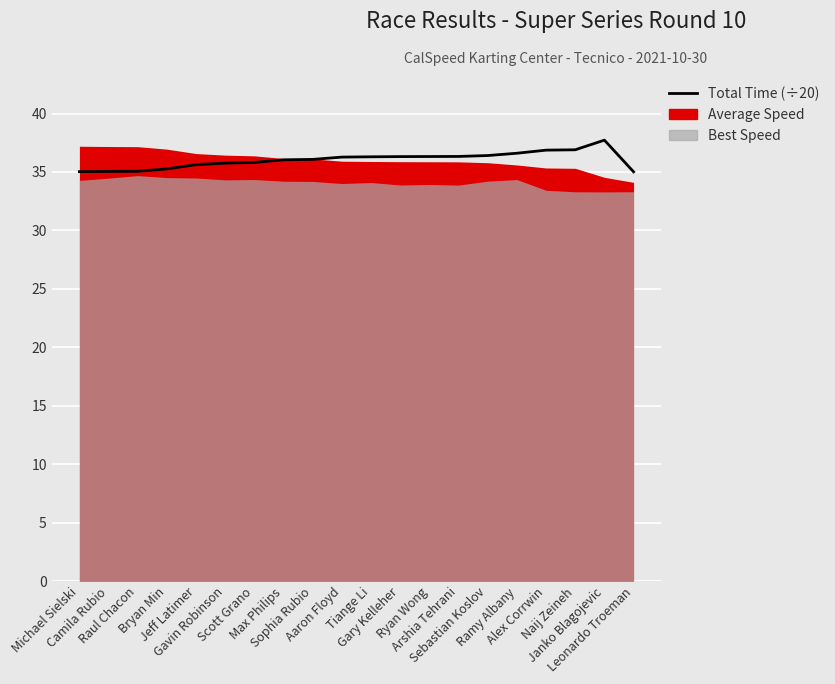

Approximately how many times larger is the value at Arshia Tehrani compared to Tiange Li?

1.0